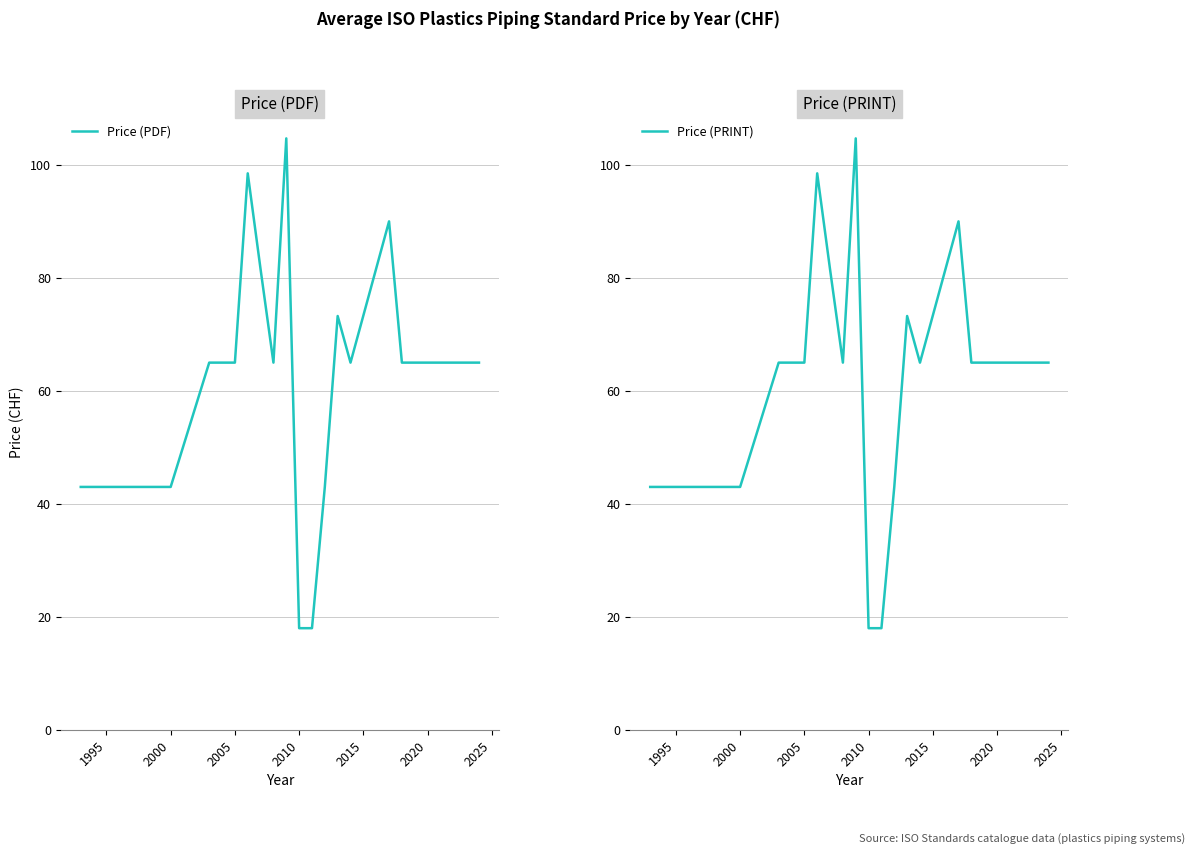

What is the minimum value for Price (PDF)?

18.0